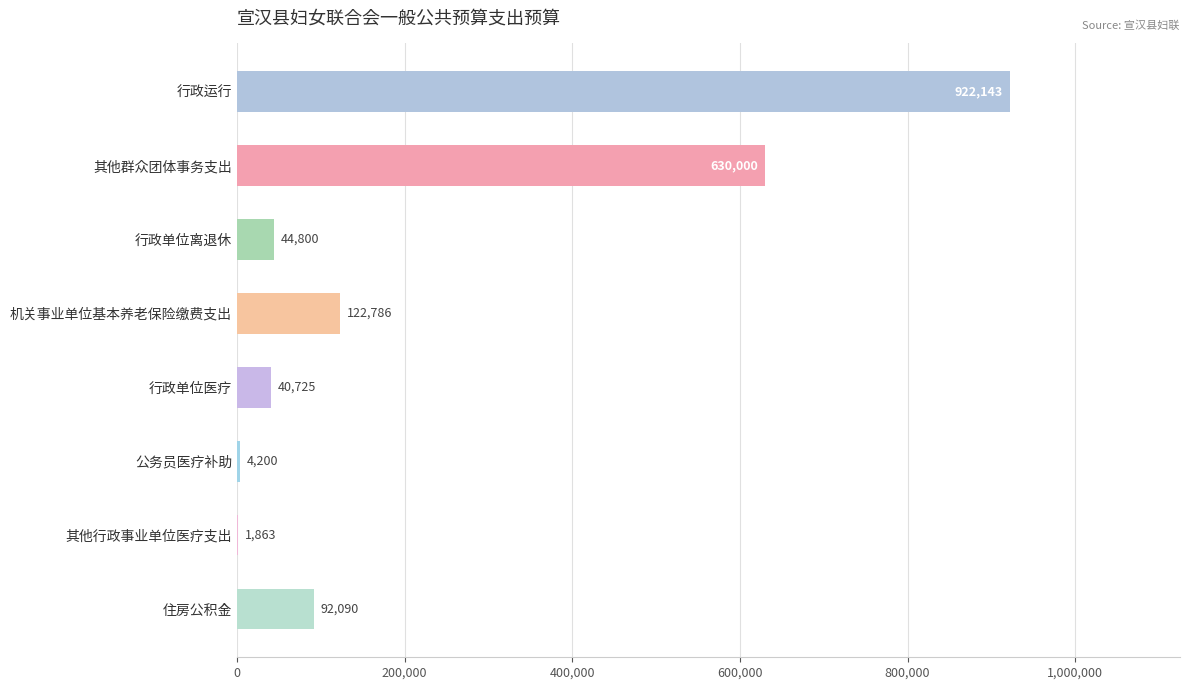

What is the greatest value displayed?

922143